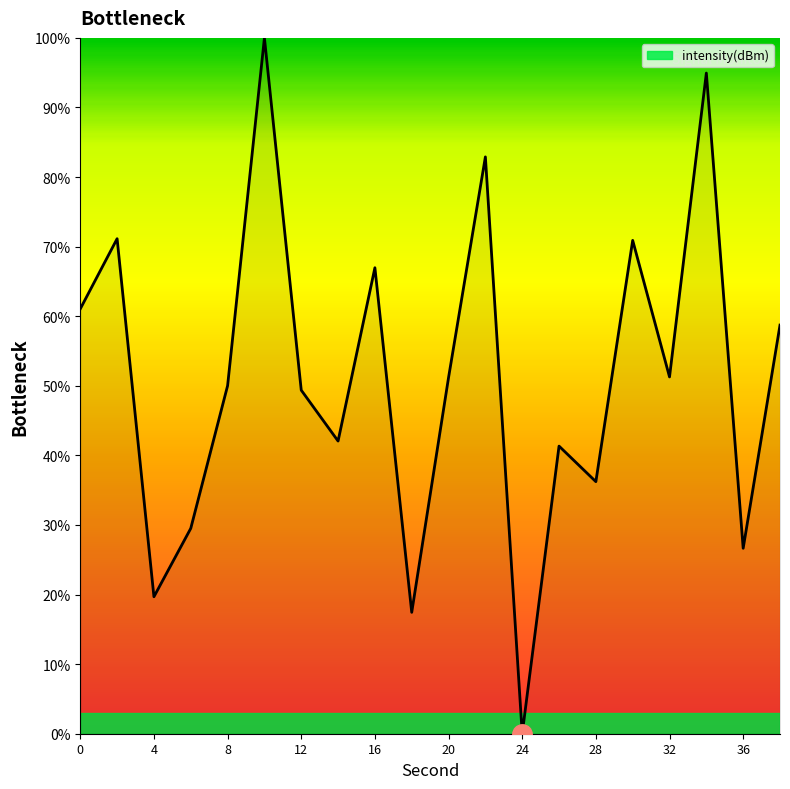

What is the average value?

51.1